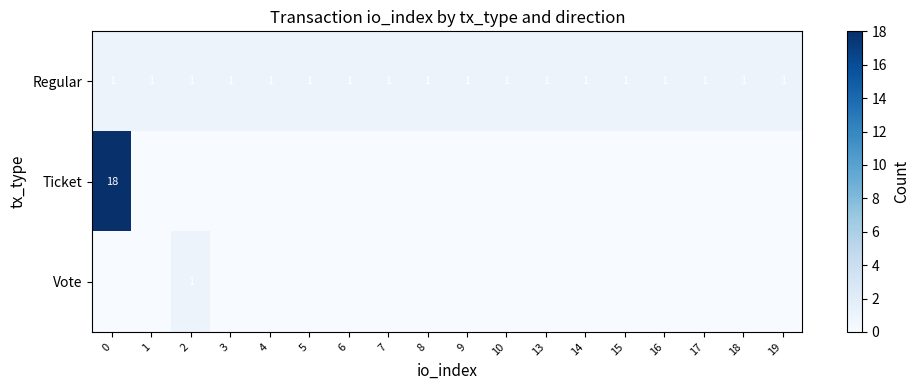

What is the maximum value shown in the chart?

18